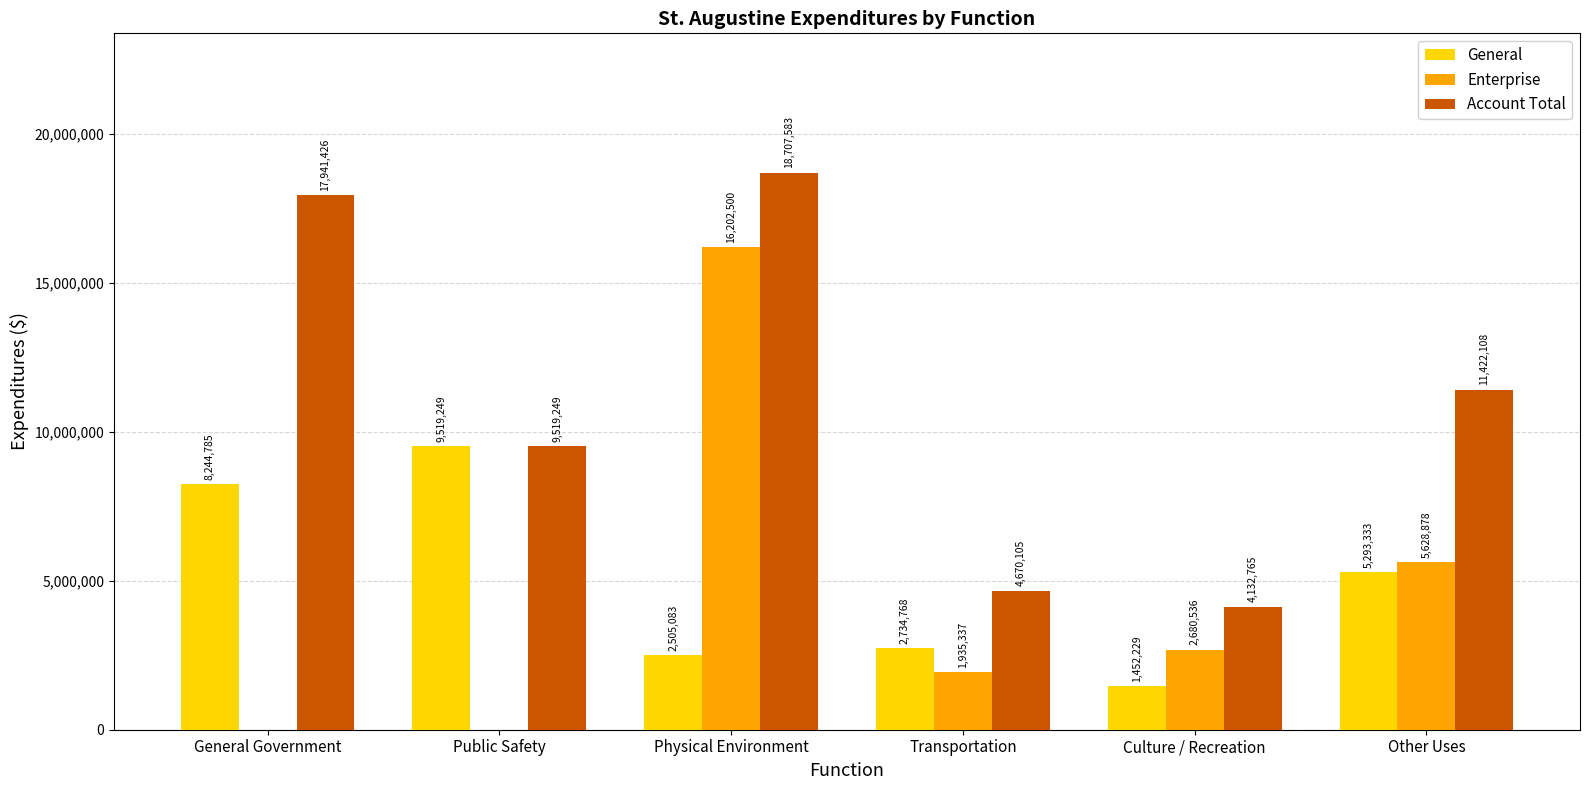

Reading left to right, transcribe all the data shown in this chart.

General: General Government=8244785	Public Safety=9519249	Physical Environment=2505083	Transportation=2734768	Culture / Recreation=1452229	Other Uses=5293333
Enterprise: General Government=0	Public Safety=0	Physical Environment=16202500	Transportation=1935337	Culture / Recreation=2680536	Other Uses=5628878
Account Total: General Government=17941426	Public Safety=9519249	Physical Environment=18707583	Transportation=4670105	Culture / Recreation=4132765	Other Uses=11422108